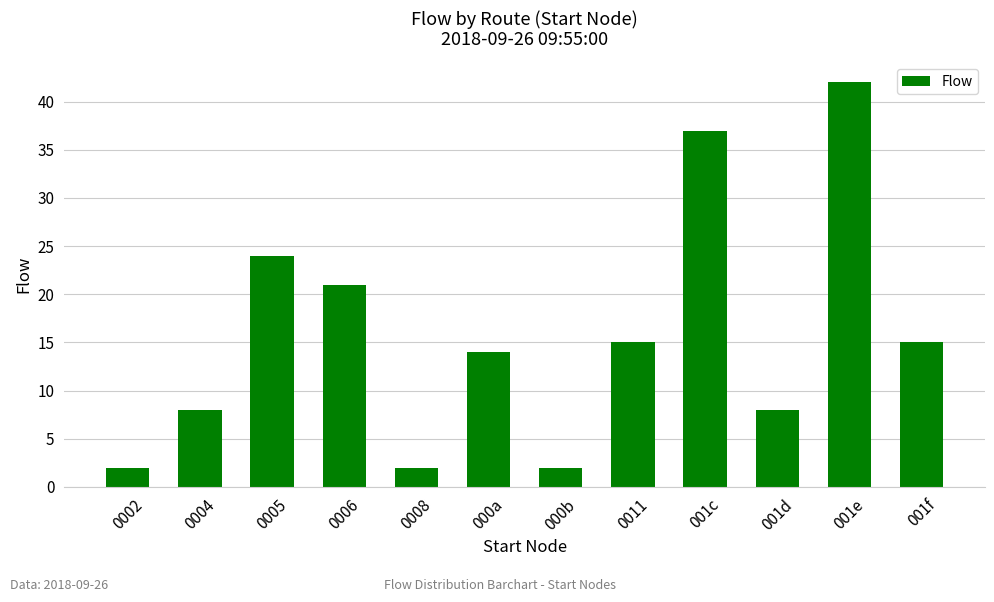

Which category has the highest value across all series?

001e